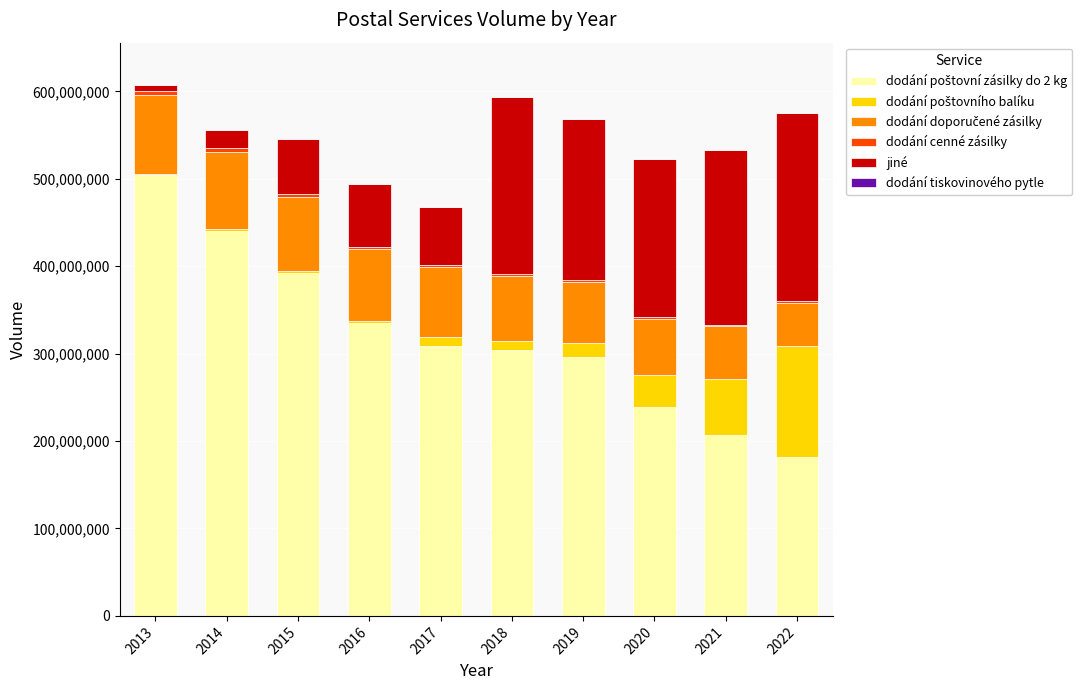

Rank the series at 2017 from lowest to highest value.

dodání tiskovinového pytle, dodání cenné zásilky, dodání poštovního balíku, jiné, dodání doporučené zásilky, dodání poštovní zásilky do 2 kg